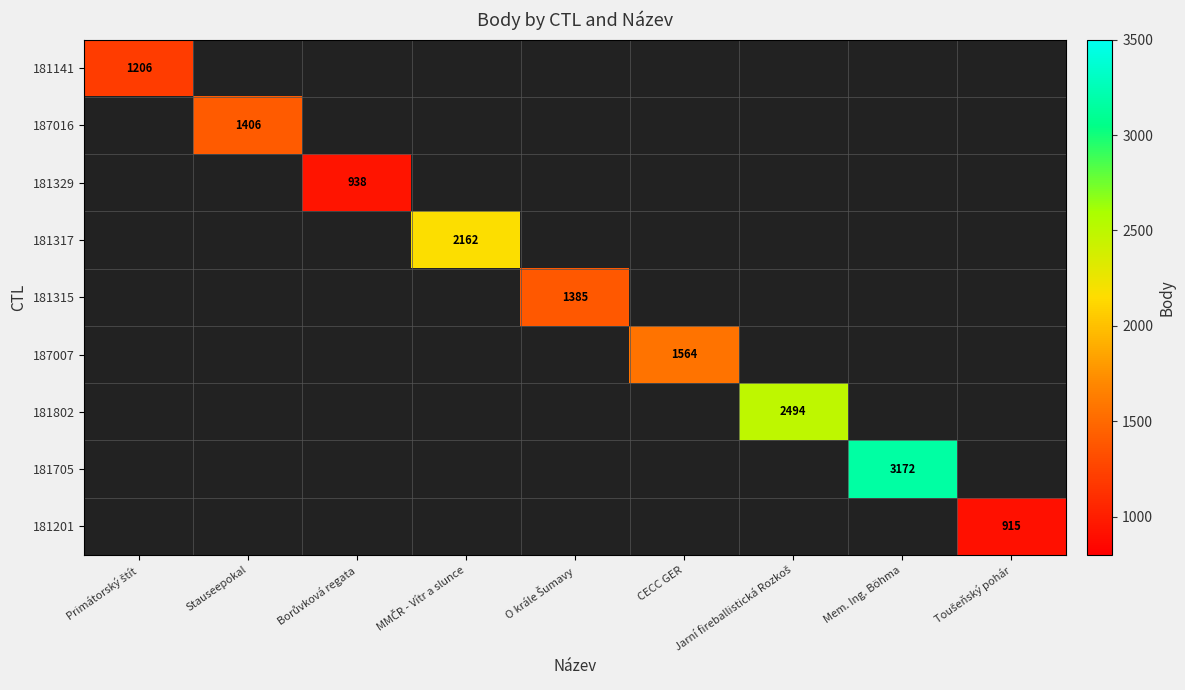

Which category has the lowest value across all series?

Toušeňský pohár